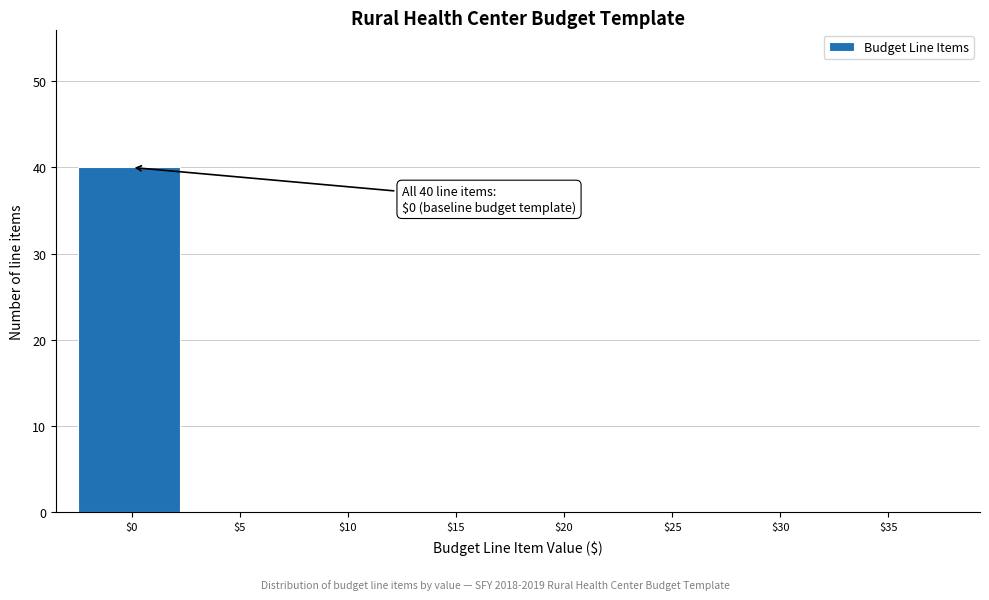

The value at $35 is -19. True or false?

False